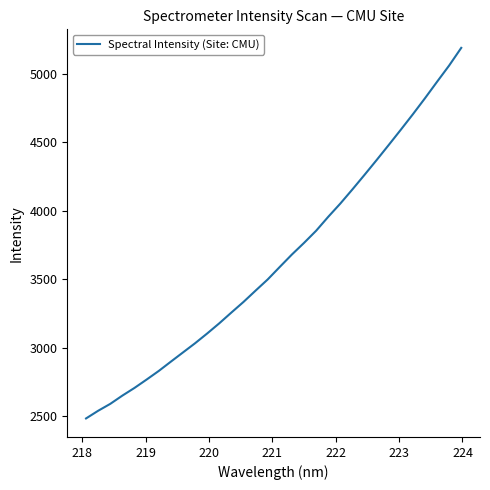

What is the difference between the maximum and minimum values?

2704.7